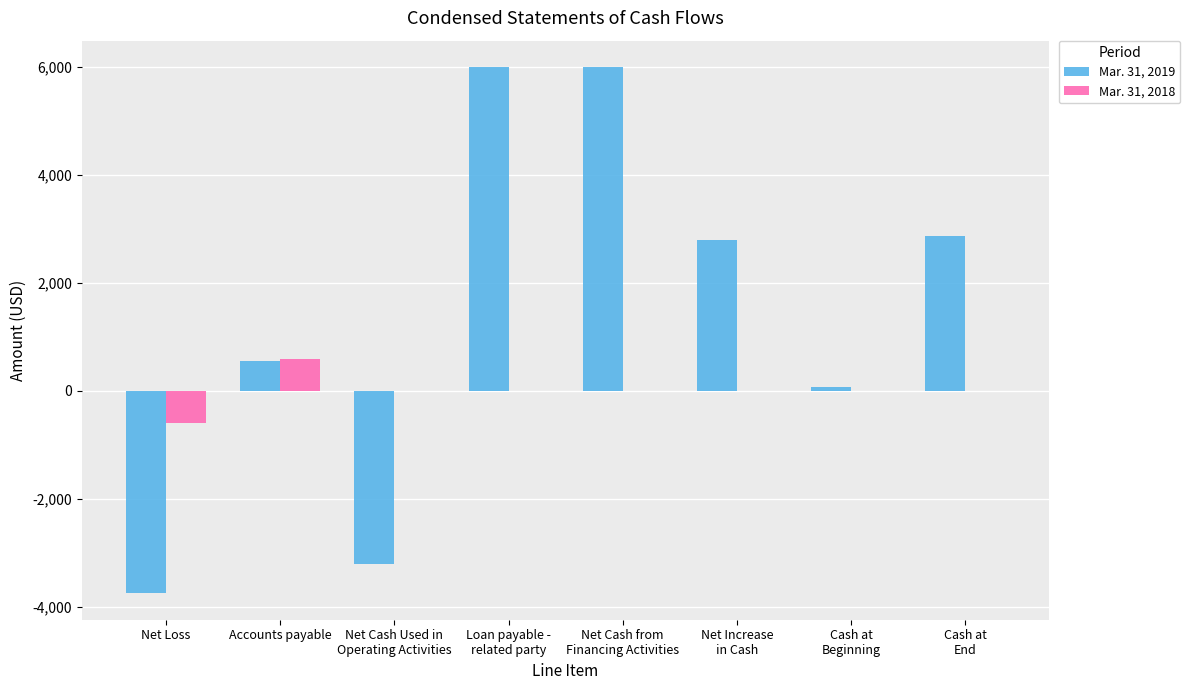

Which category has the highest value in the Mar. 31, 2018 series?

Accounts payable